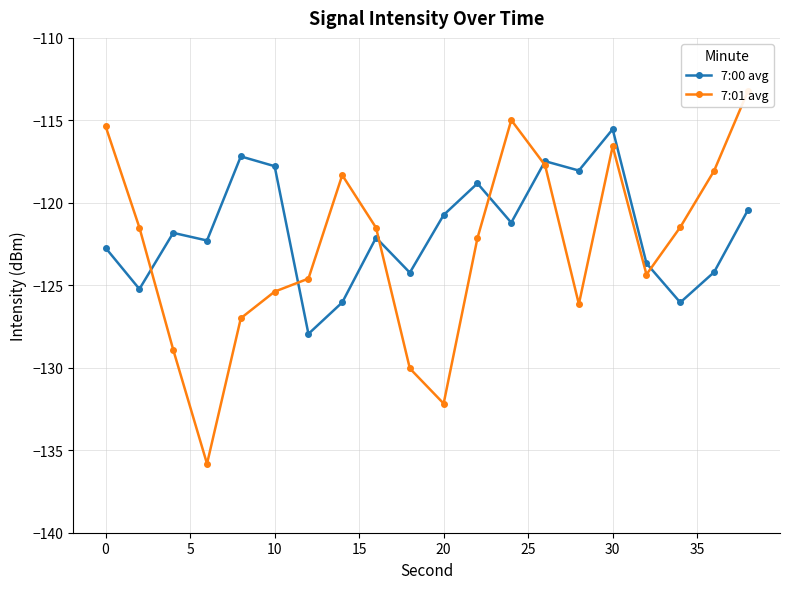

True or false: 7:00 avg has a value of -122.7 at 0.

True